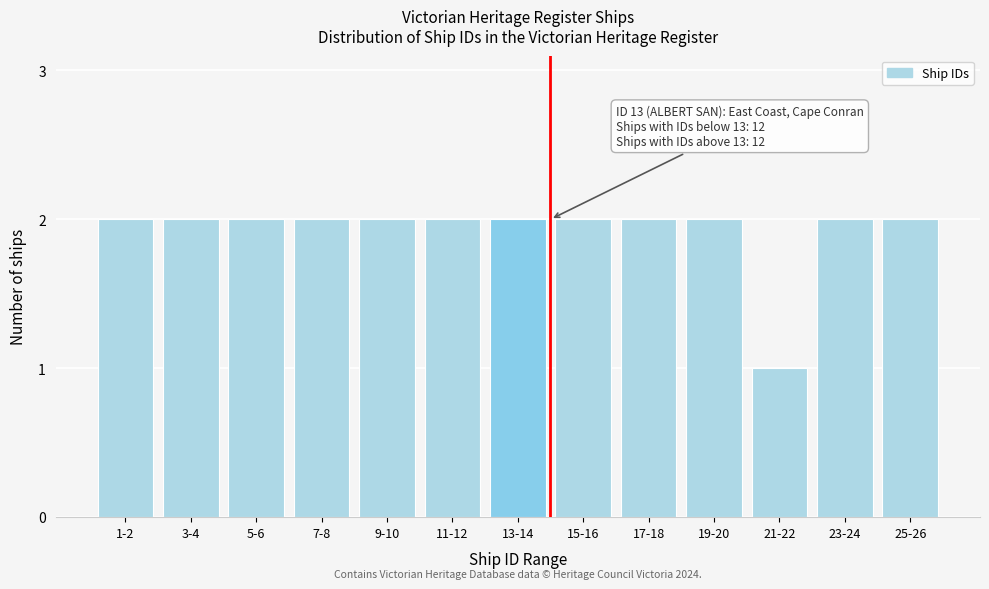

Reading right to left, transcribe all the data shown in this chart.

2	2	1	2	2	2	2	2	2	2	2	2	2